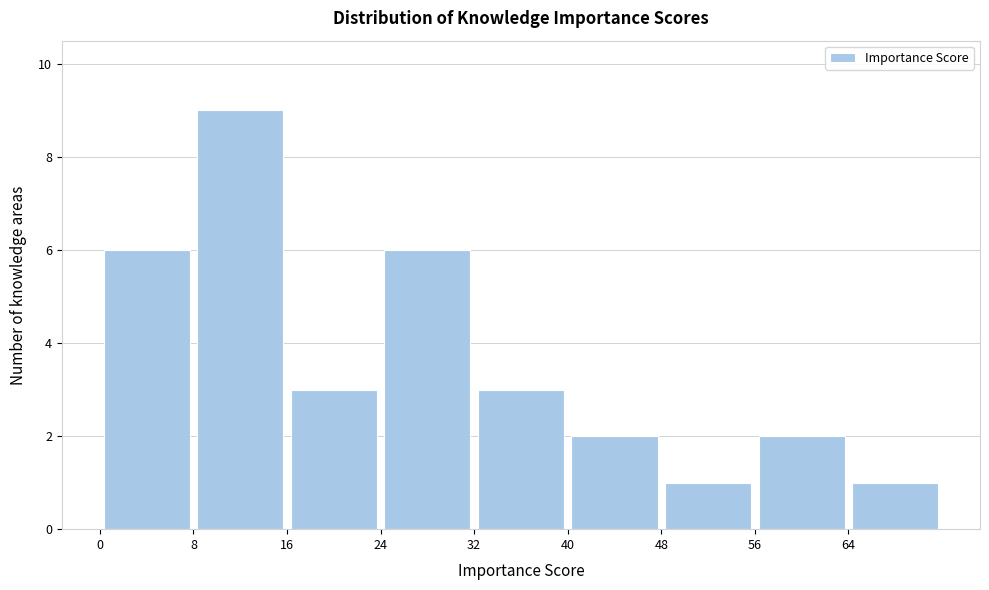

Which range on the x-axis has the tallest bar?

8 to 16